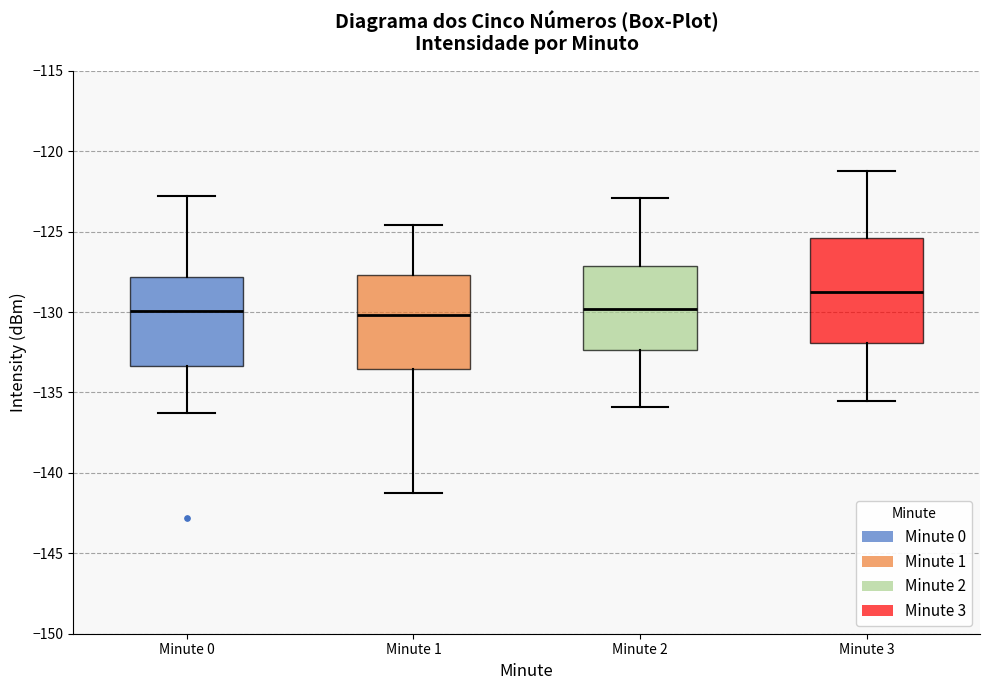

Where does the lower whisker of the box for Minute 3 end on the y-axis? The values are not printed on the chart, so give them approximately, as read against the axis.

-135.5